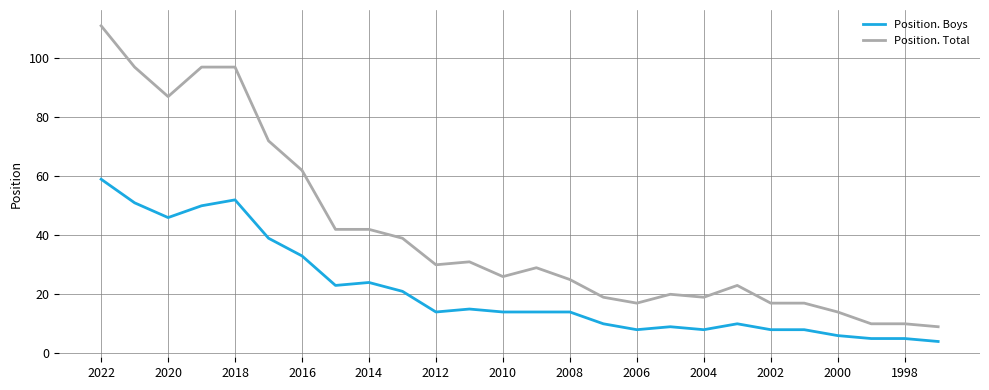

How many lines are shown in the chart?

2